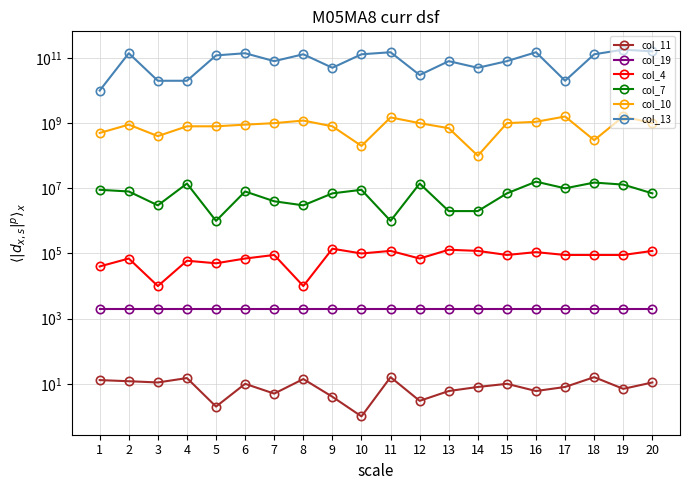

True or false: col_10 and col_4 intersect in this chart.

False